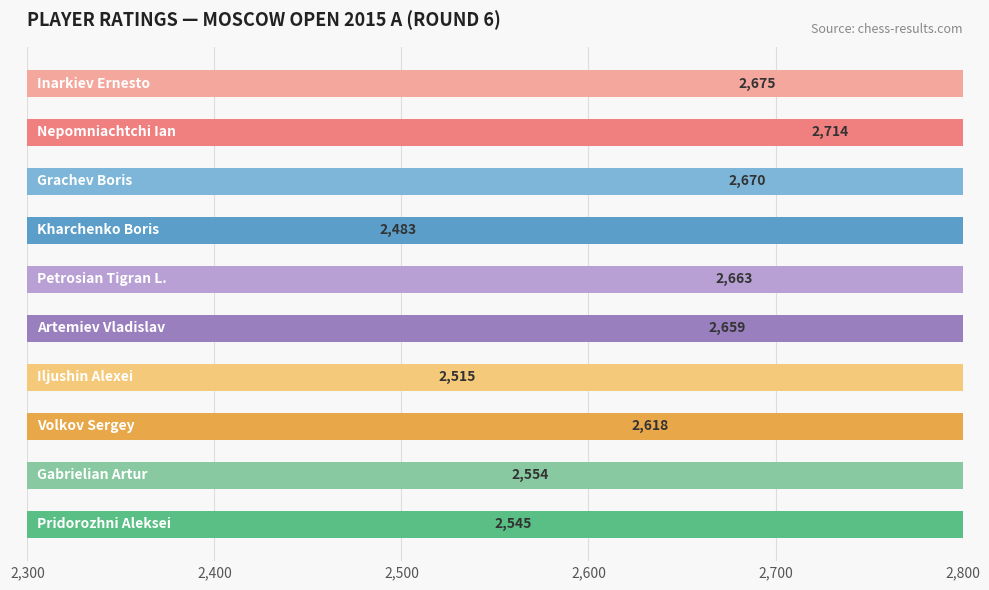

Read the value at 2,400, to the nearest 5.

2715